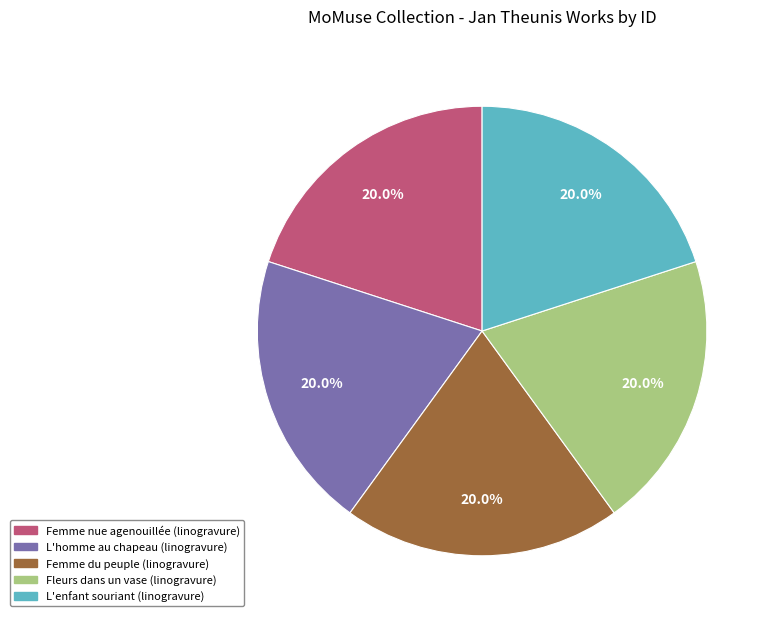

Is there any slice that represents more than half of the pie?

No